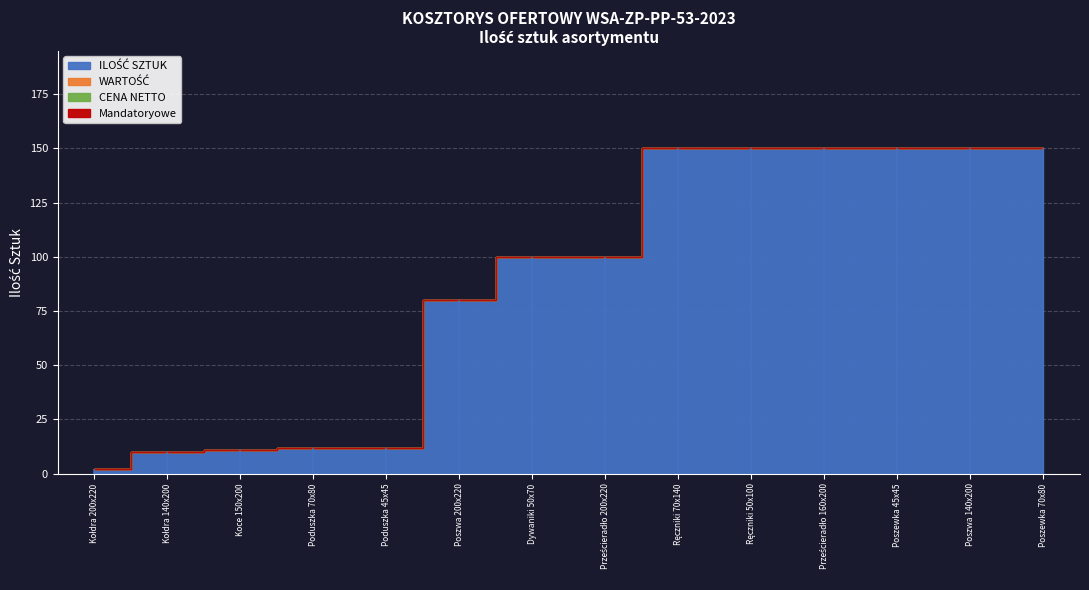

What is the total value across all series at Kołdra 140x200?

10